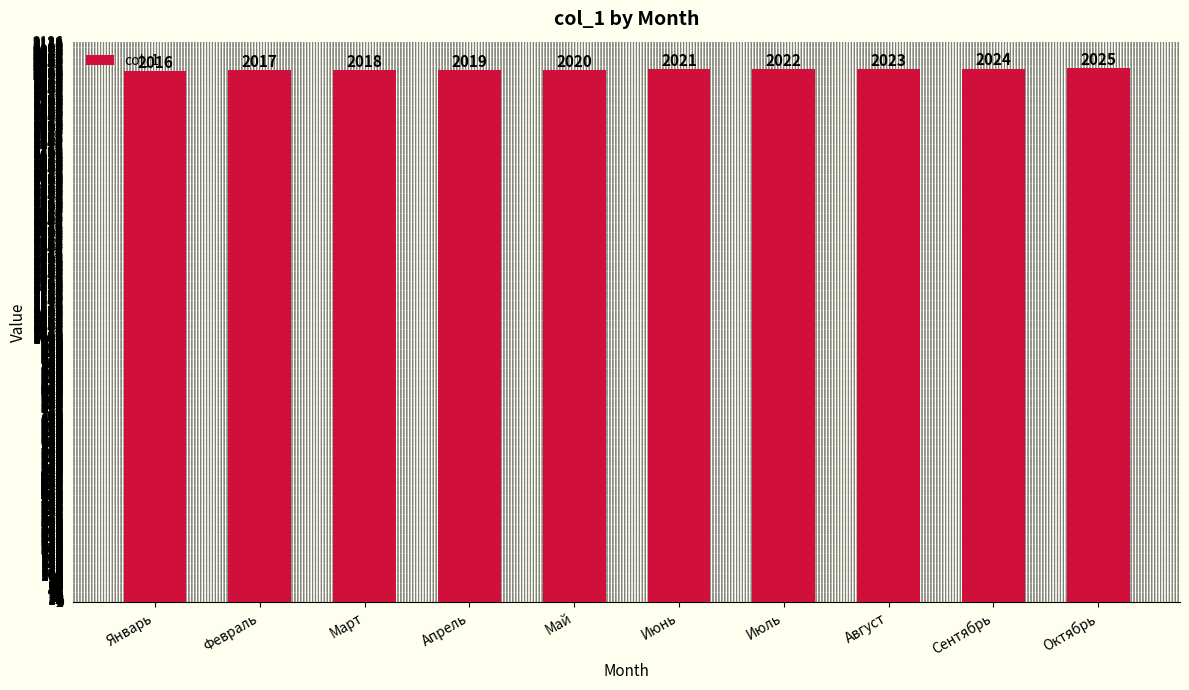

What is the sum of all values?

20205